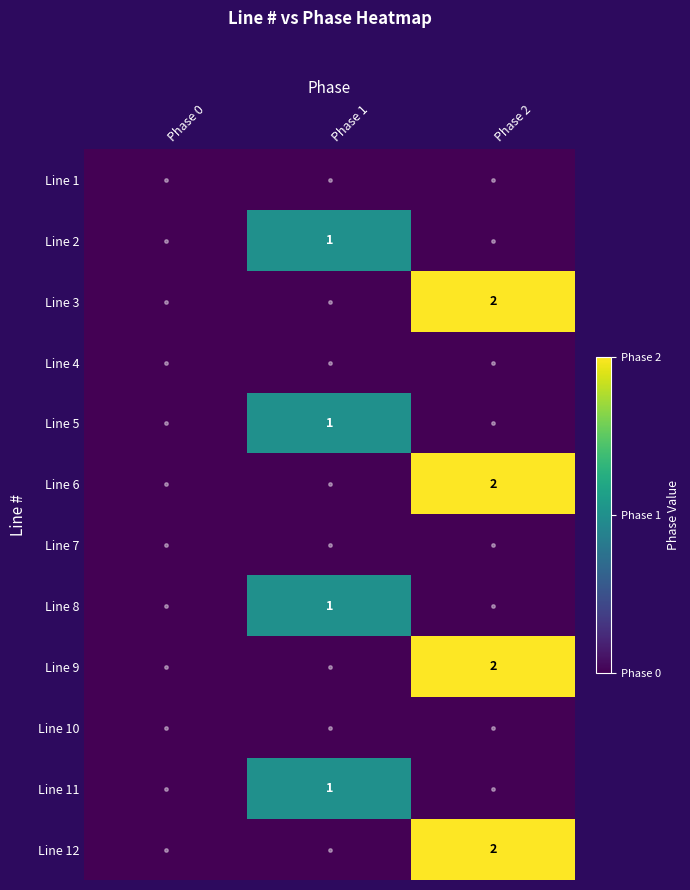

Between Phase 2 and Phase 0, which is larger?

Phase 2